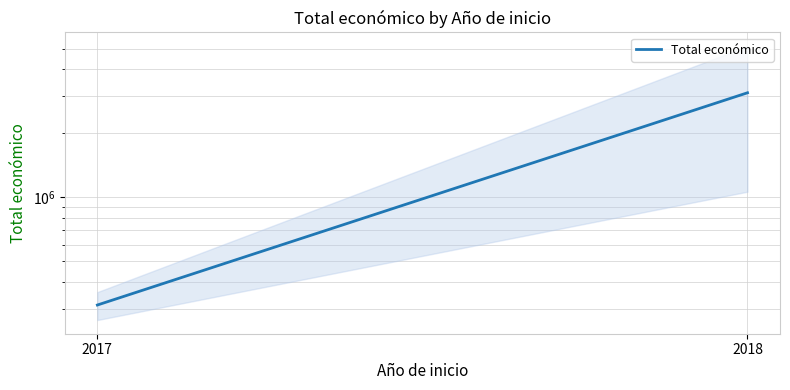

Rank the categories by value from lowest to highest.

2017, 2018